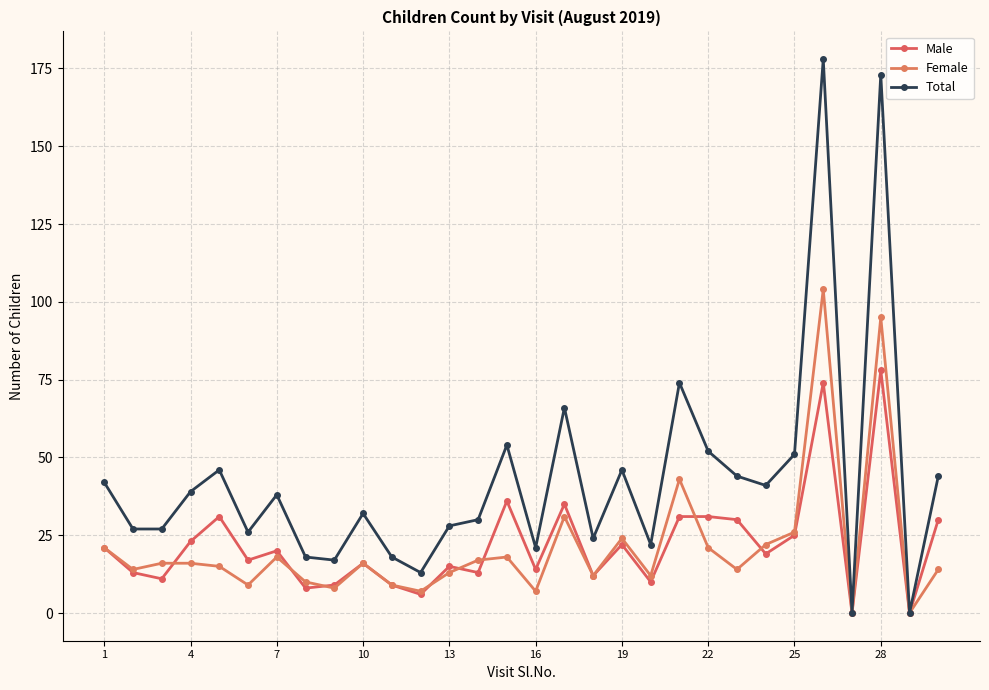

How many lines are shown in the chart?

3